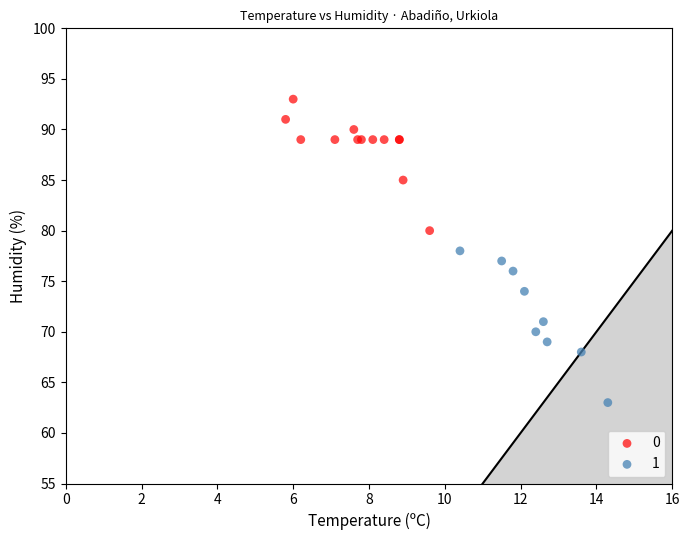

What are all the series names shown in the legend?

0, 1